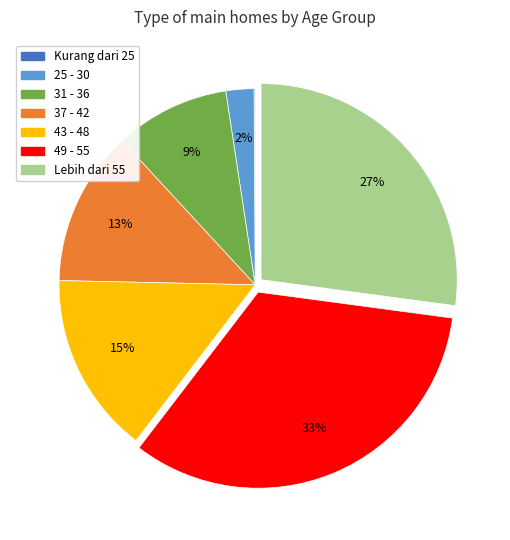

Which category has the biggest portion of the pie?

49 - 55